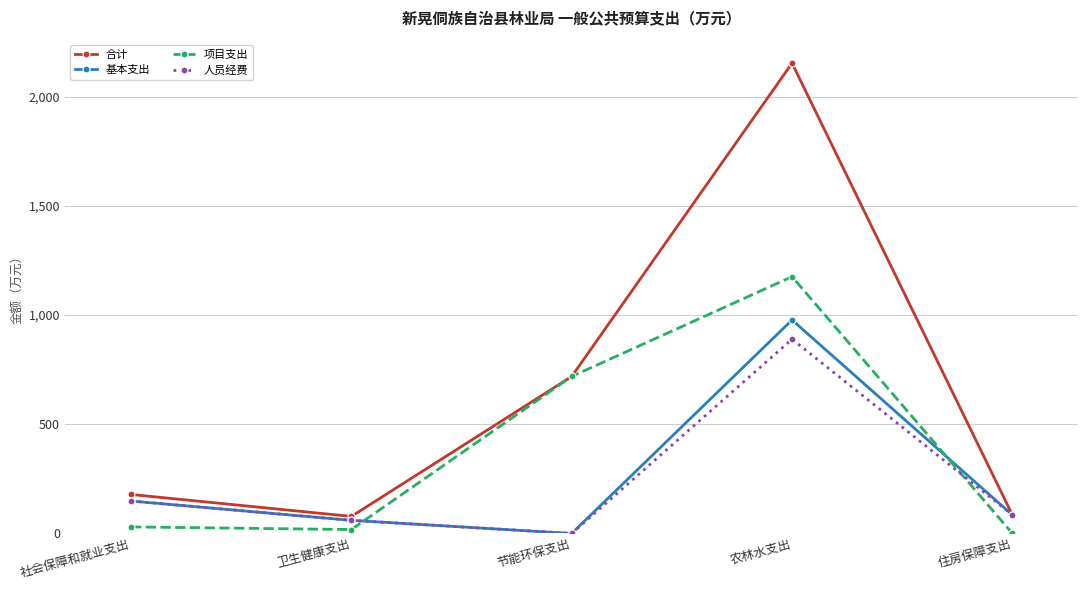

After their last crossing, which series has the higher values: 基本支出 or 项目支出?

基本支出